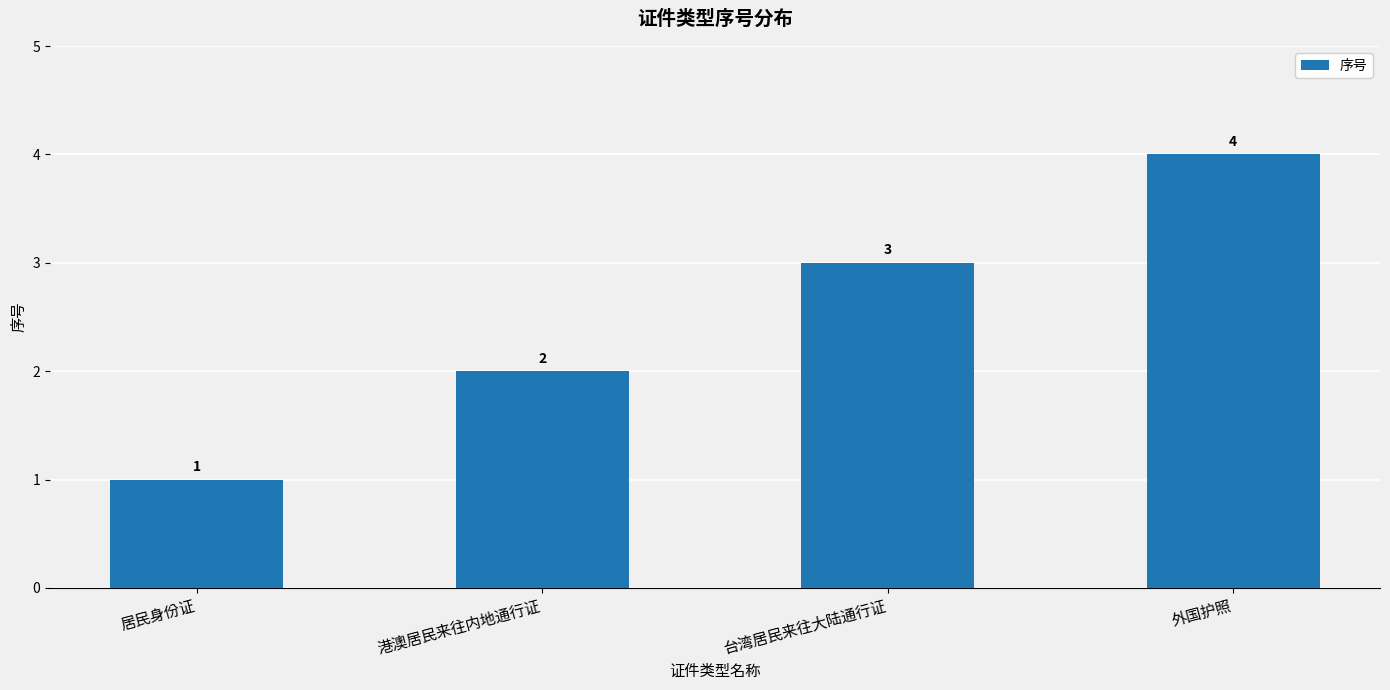

What is the maximum value shown in the chart?

4